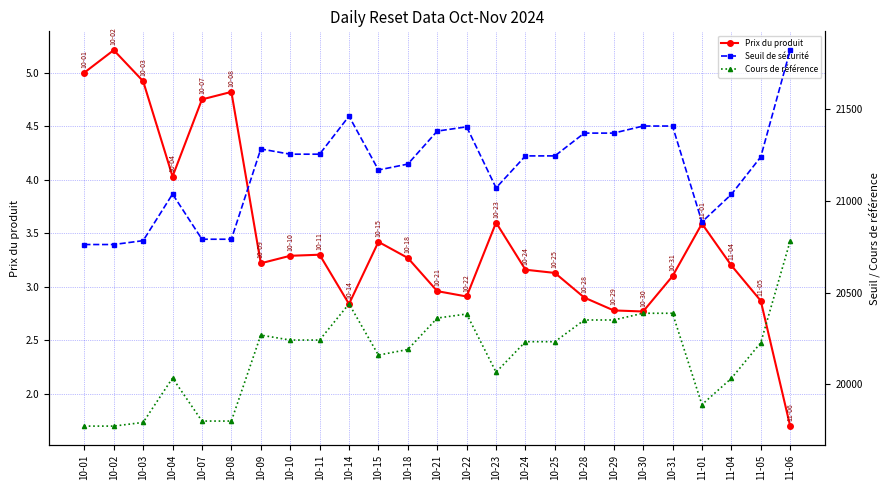

True or false: Cours de référence and Prix du produit intersect in this chart.

False